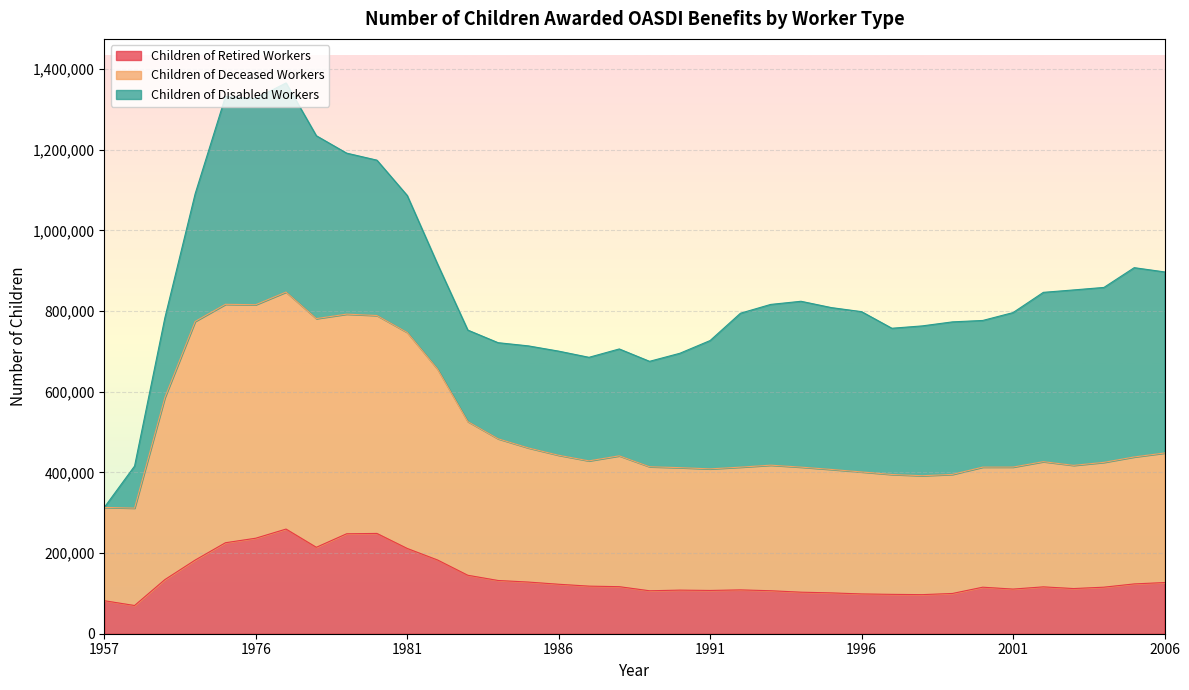

In Children of Deceased Workers, how many points are lower than both neighbors (excluding endpoints)?

7